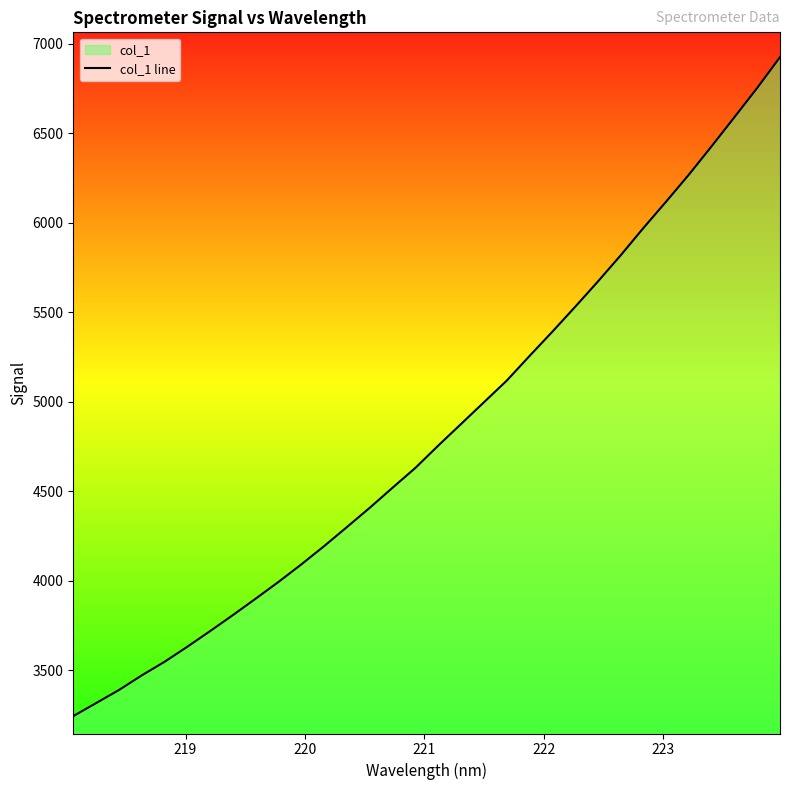

What is the value of the 15th point from the left?

4520.0